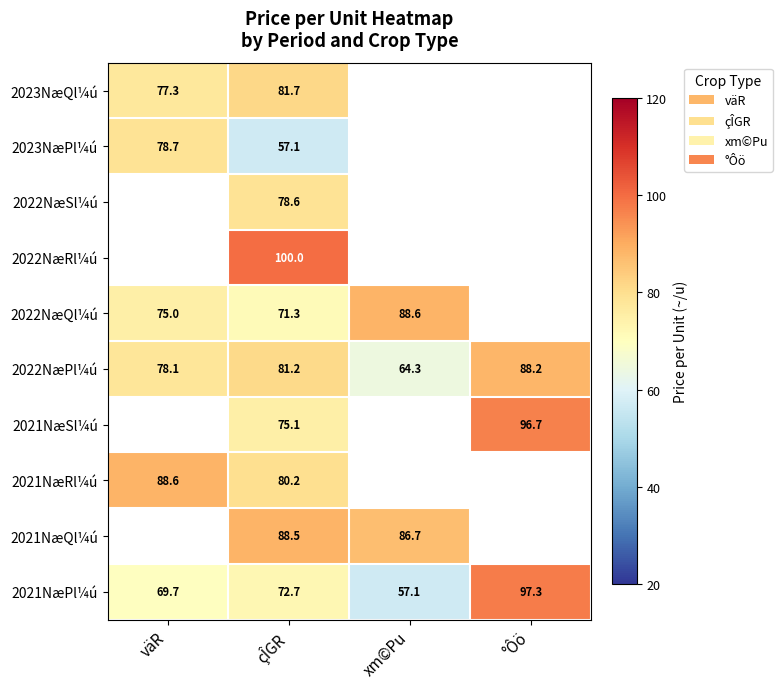

What is the lowest value of the 2022NæPl¼ú series?

64.3